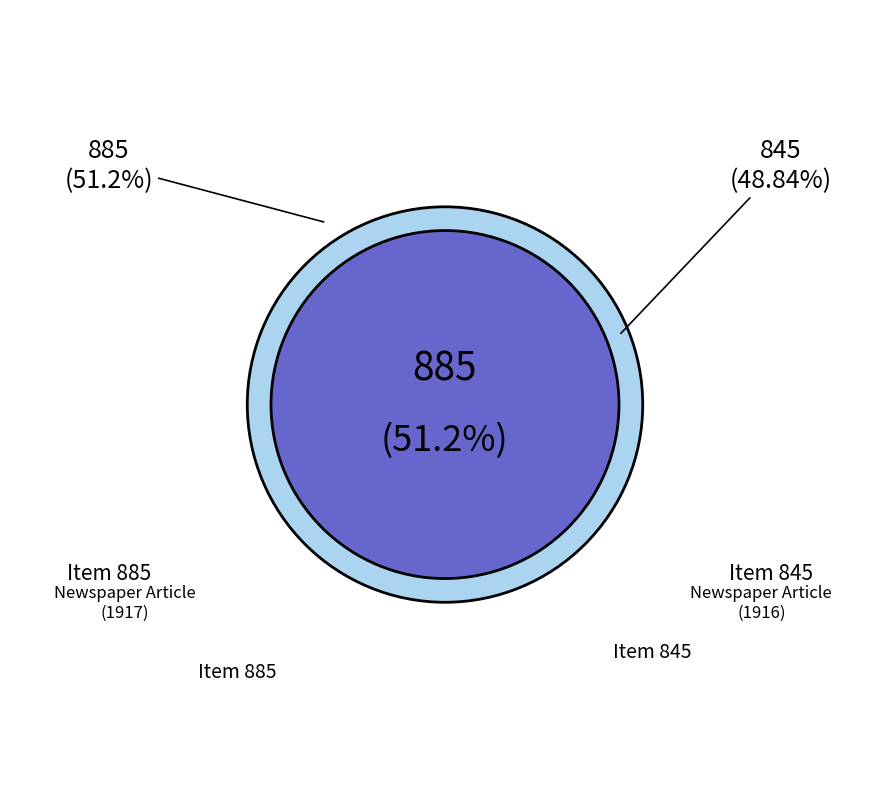

To the nearest percent, what is the combined percentage of La vetllada de l'Ateneu (885) and Inaugural de l'orfeó del Ateneu (845)?

100%